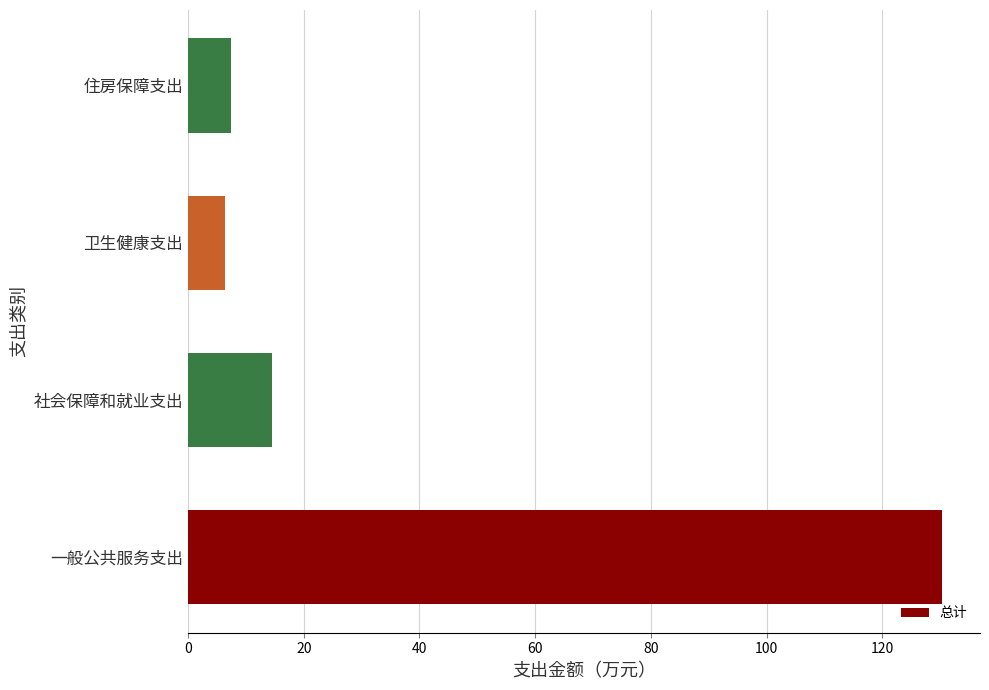

How many values are below 14?

2